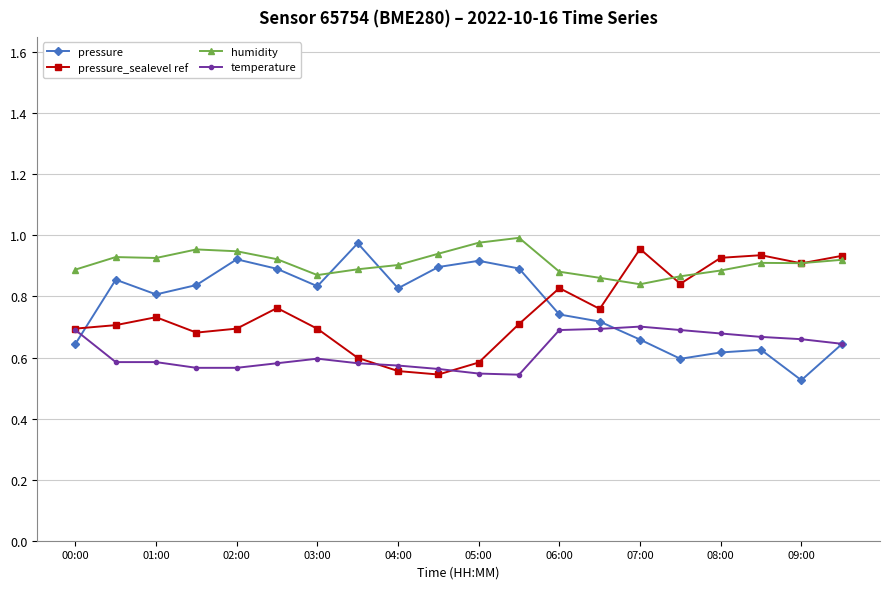

Which series has the largest total across all categories?

humidity